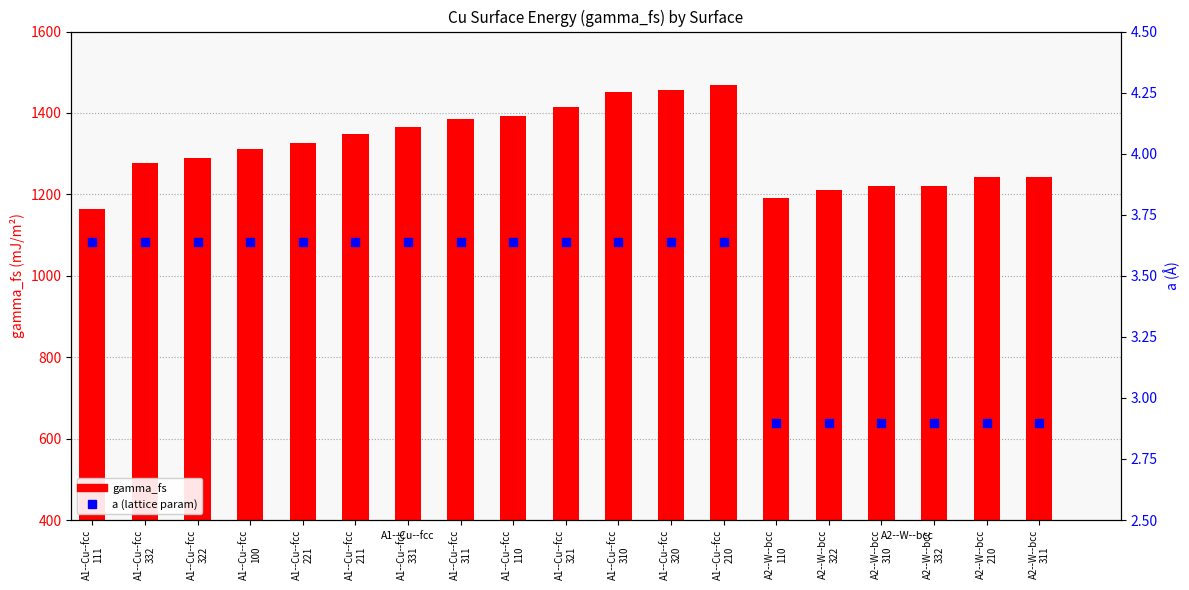

Which series has the largest Y range (max minus min)?

gamma_fs